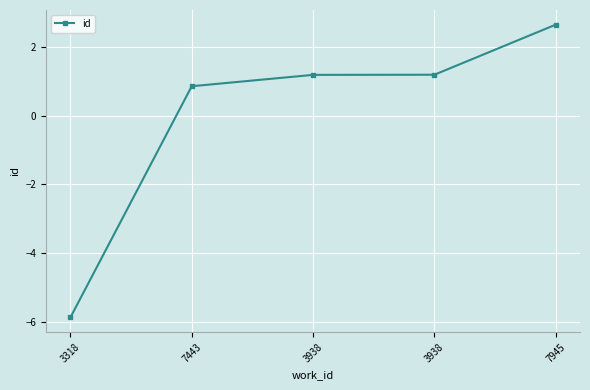

How many categories are shown in the chart?

5